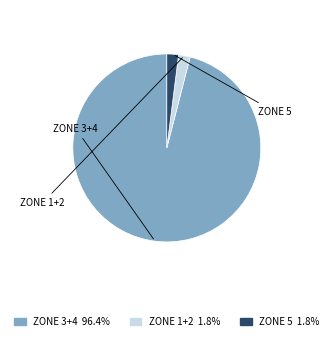

Does any single category account for the majority?

Yes